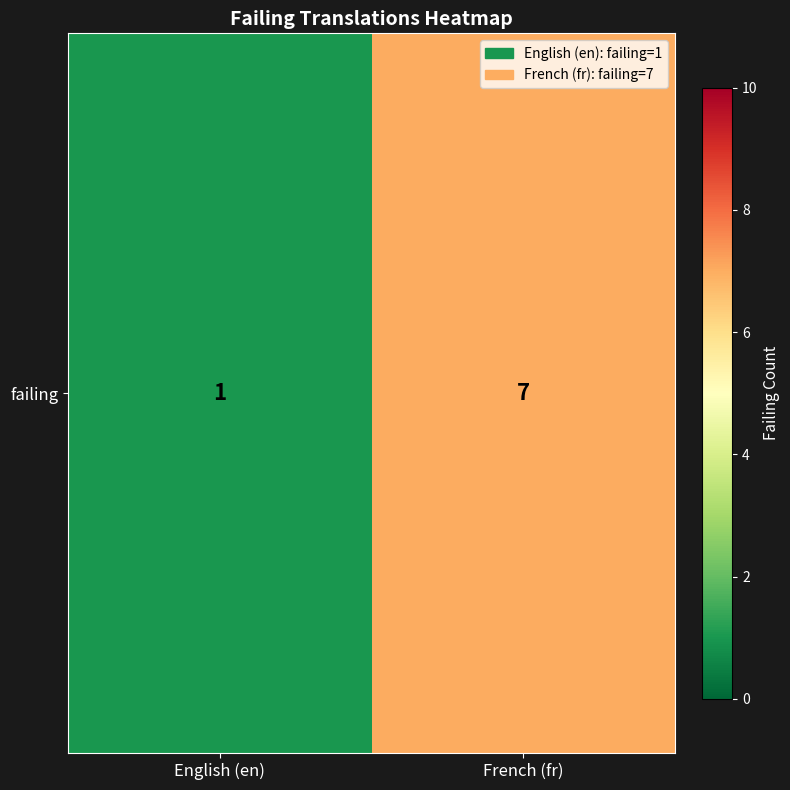

True or false: the data shows 10 at French (fr).

False